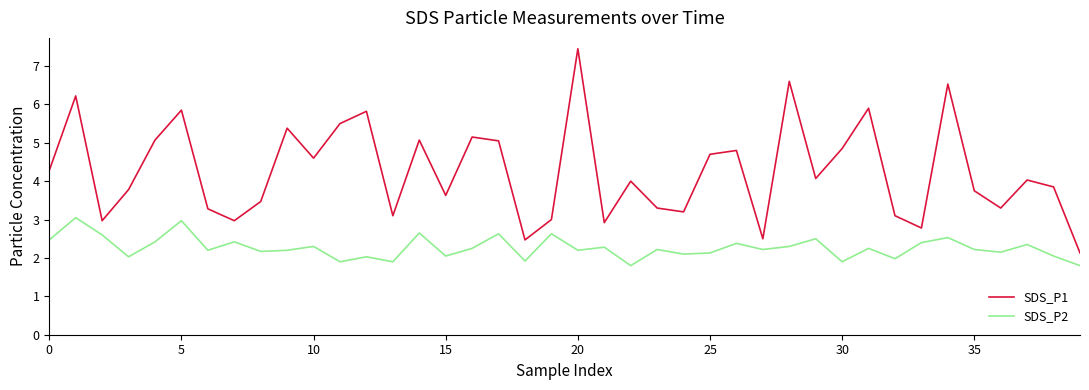

Rank the series by their maximum value, from highest to lowest.

SDS_P1, SDS_P2